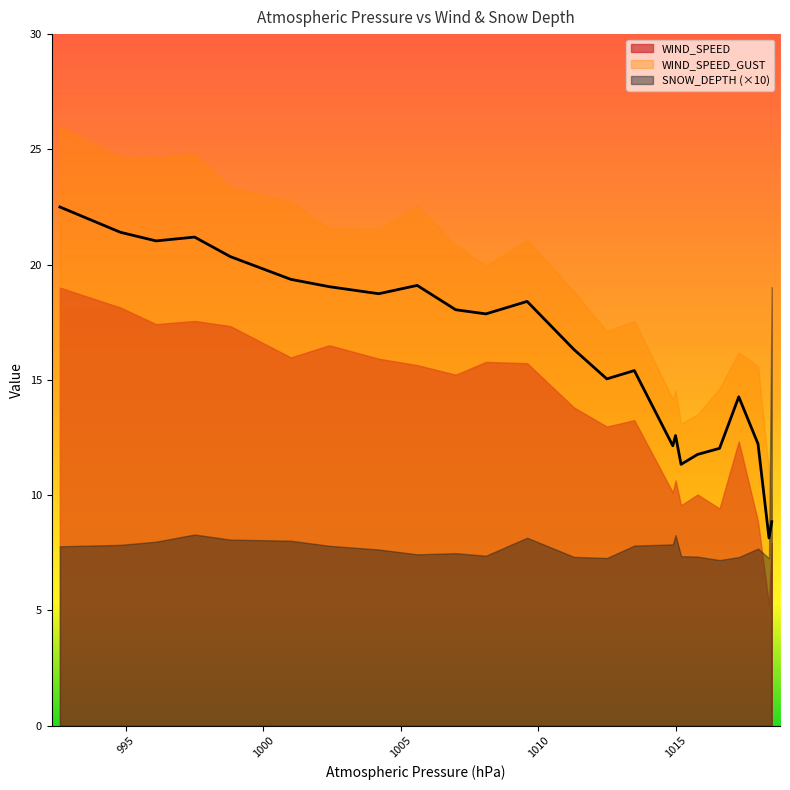

What is the smallest value displayed?

0.7